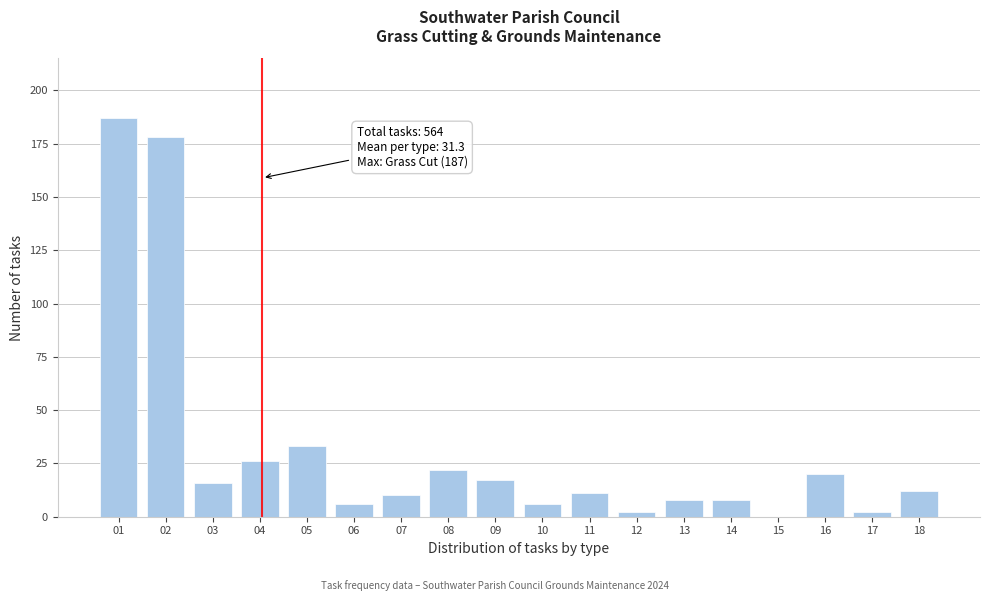

Reading left to right, extract all data points from this chart.

01=187	02=178	03=16	04=26	05=33	06=6	07=10	08=22	09=17	10=6	11=11	12=2	13=8	14=8	15=0	16=20	17=2	18=12